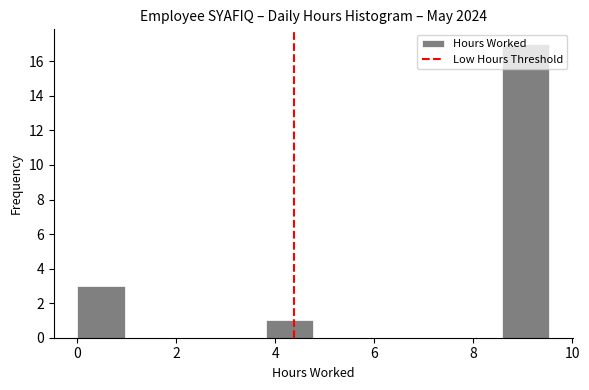

Which range on the x-axis has the tallest bar?

8.6 to 9.6